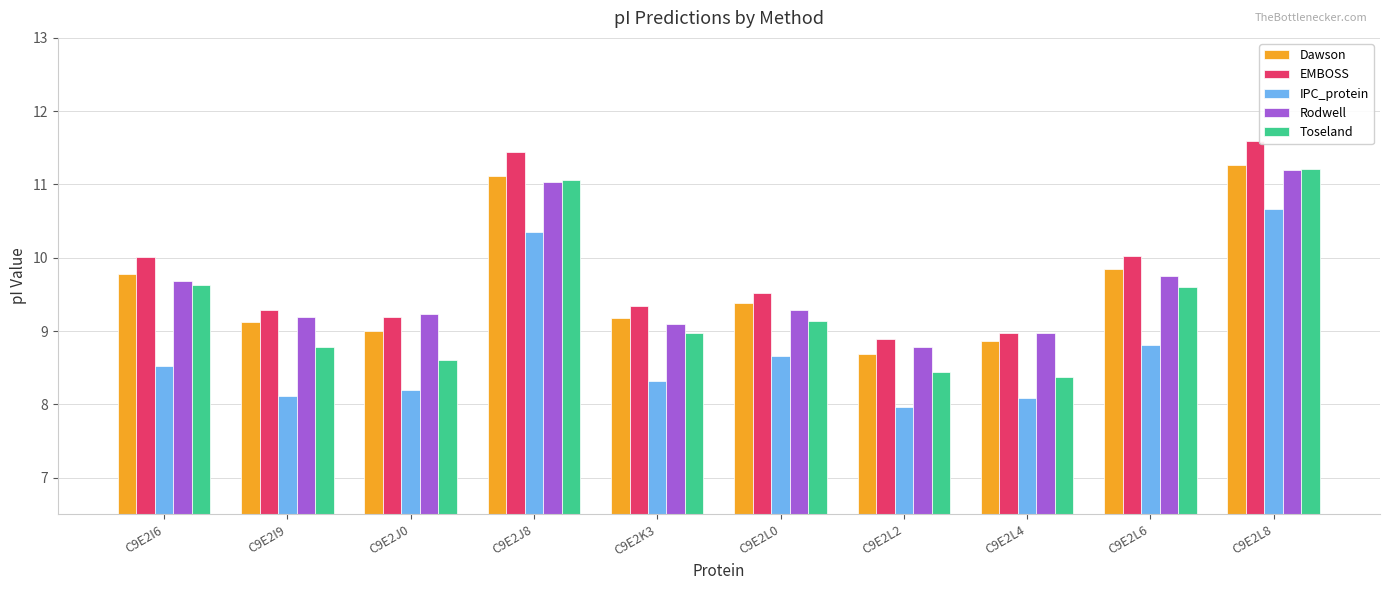

Which category has the lowest value across all series?

C9E2L2